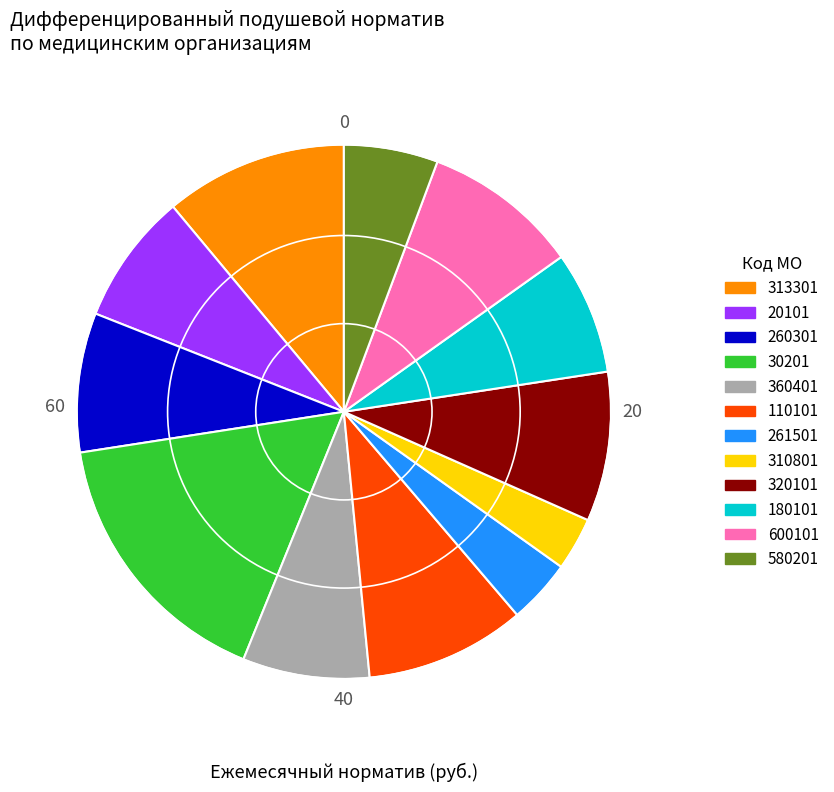

Approximately how many times larger is the value at 260301 compared to 20101?

1.1